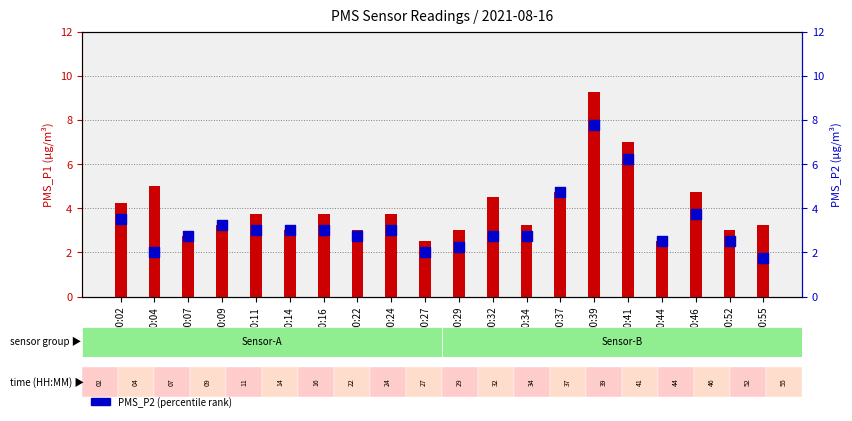

Which series has the widest spread of Y values?

PMS_P1 (transformed count)